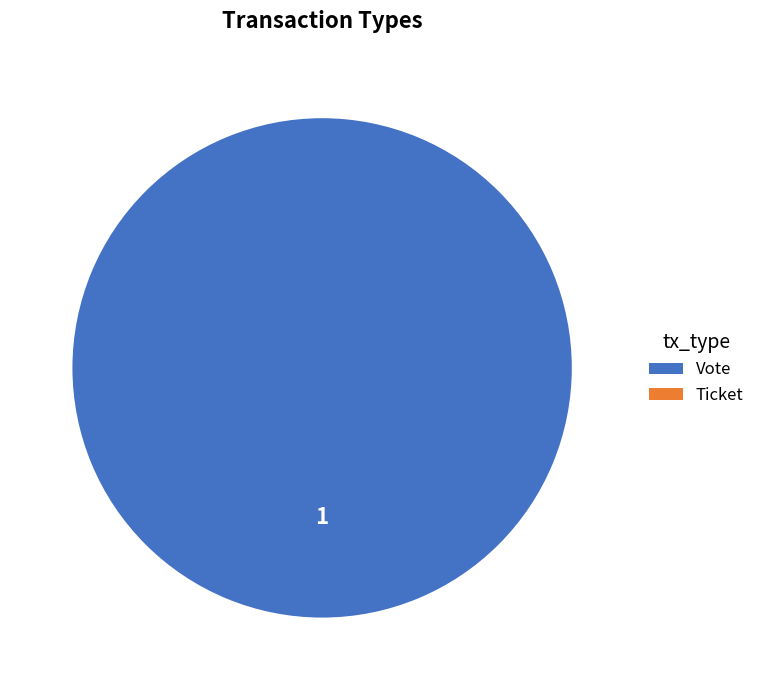

The Vote slice represents 99% of the pie. True or false?

False